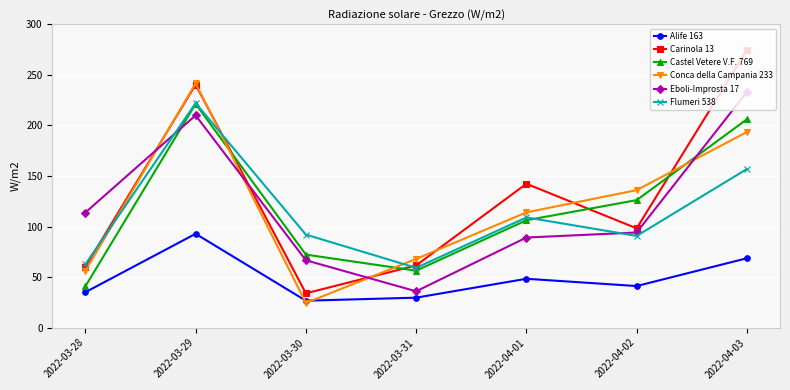

True or false: Flumeri 538 and Carinola 13 intersect in this chart.

True